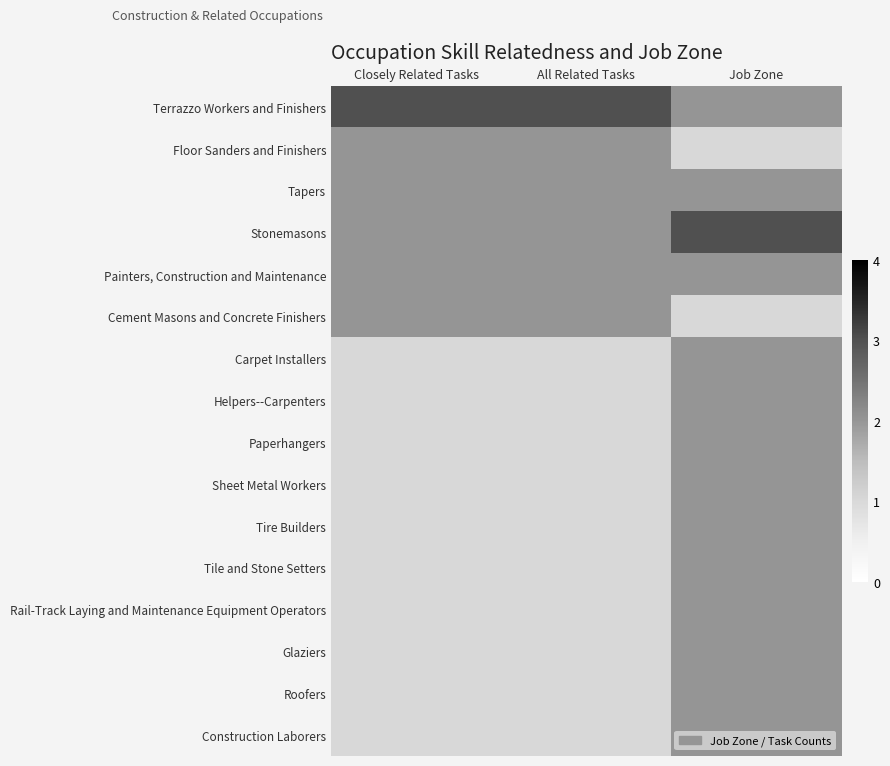

At which category does the chart reach its minimum across all series?

Job Zone